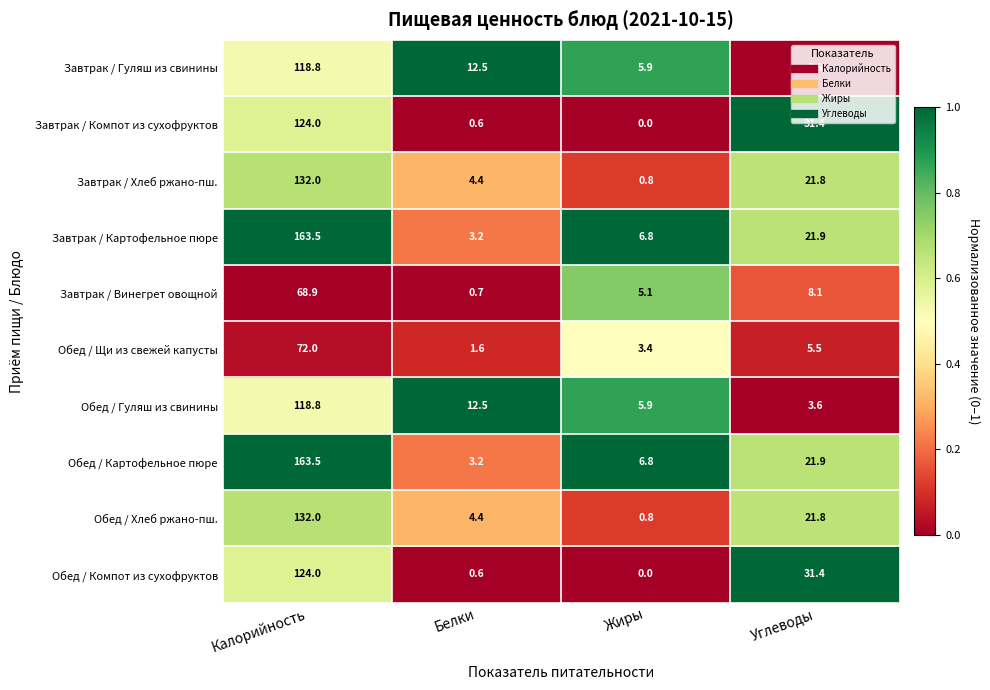

List the labels in order of Обед / Гуляш из свинины value, smallest first.

Углеводы, Жиры, Белки, Калорийность